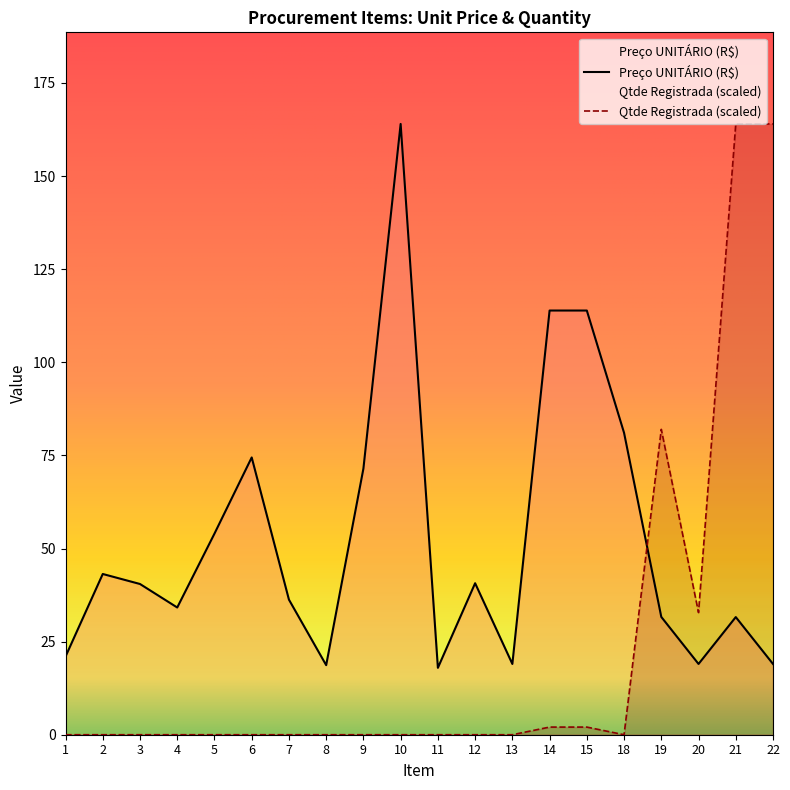

Reading left to right, list all the values displayed in this chart.

Preço UNITÁRIO (R$): 1=21.0	2=43.2	3=40.5	4=34.2	5=54.0	6=74.5	7=36.3	8=18.7	9=71.5	10=164.0	11=18.0	12=40.7	13=19.0	14=113.9	15=113.9	18=81.1	19=31.6	20=19.0	21=31.6	22=19.0
Qtde Registrada: 1=0.0	2=0.0	3=0.0	4=0.0	5=0.0	6=0.0	7=0.0	8=0.0	9=0.0	10=0.0	11=0.0	12=0.0	13=0.0	14=2.0	15=2.0	18=0.0	19=82.0	20=32.8	21=164.0	22=164.0